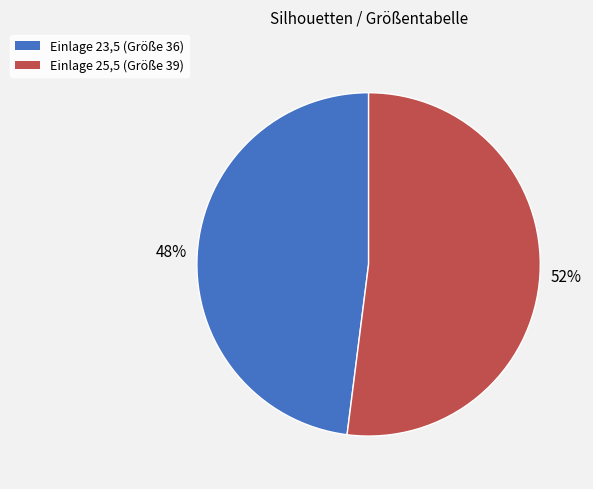

How many slices are in this pie chart?

2